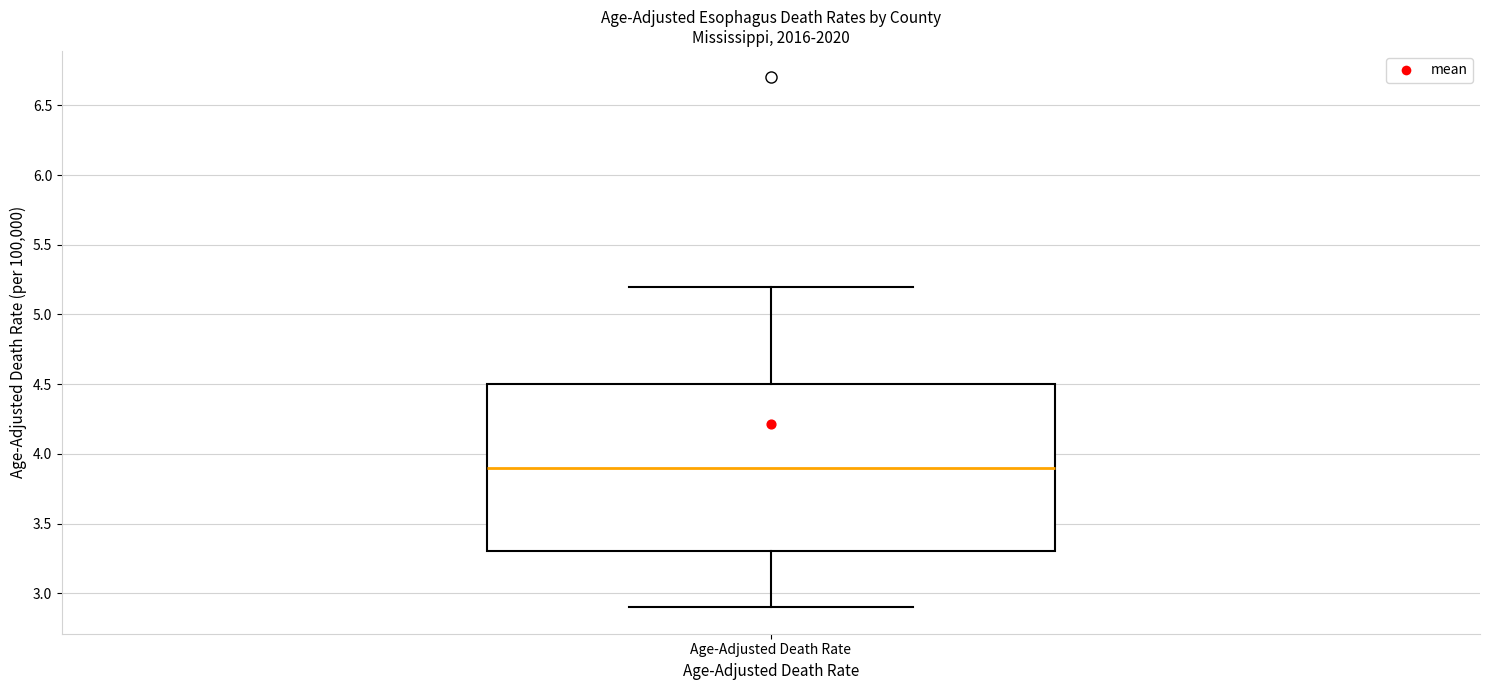

Transcribe this box plot: give where the median line is, the range the box spans, and where the two whiskers end, as read against the y-axis. The values are not printed on the chart, so give them approximately, as read against the axis.

median 3.9, box 3.3 to 4.5, whiskers 2.9 to 5.2